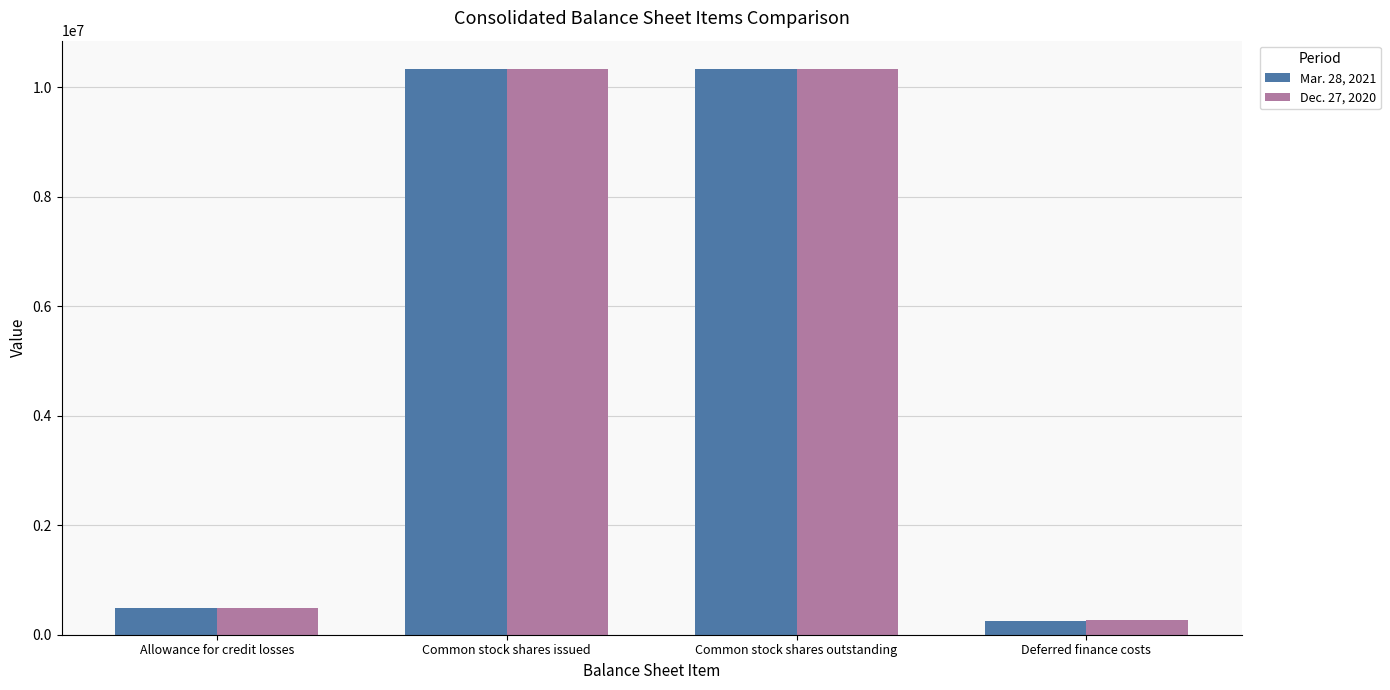

What is the sum of the Dec. 27, 2020 values at Common stock shares issued and Deferred finance costs?

10596455